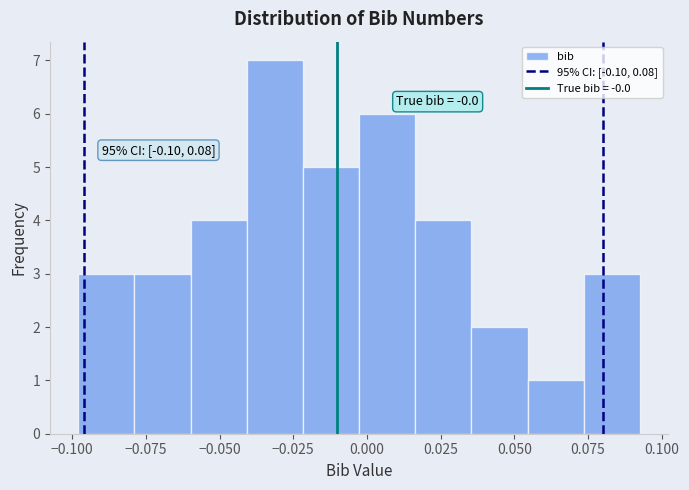

Read against the x-axis, roughly where is the centre of the tallest bar?

-0.030